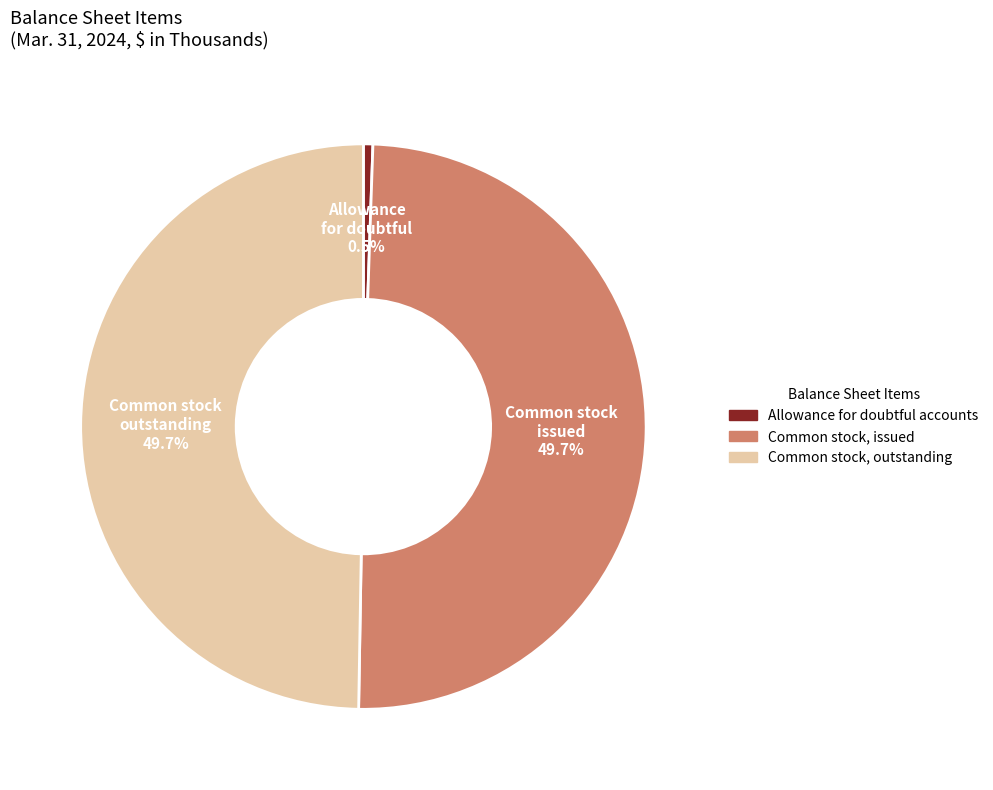

What is the total percentage of Common stock, issued and Common stock, outstanding?

99.5%